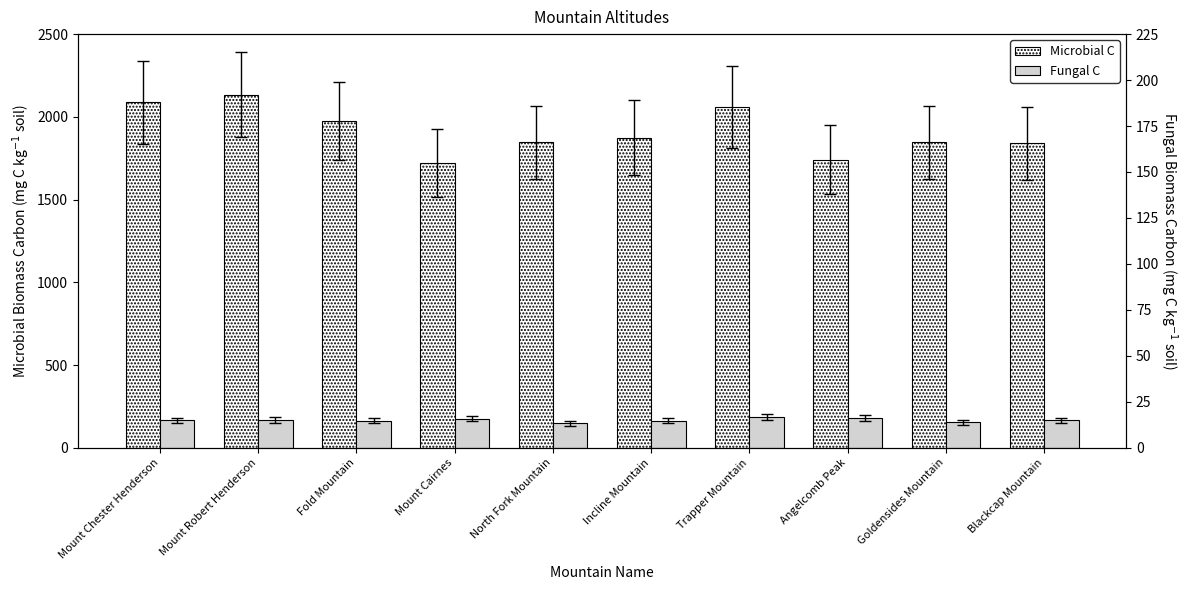

The Fungal C series shows 162.9 at Fold Mountain. True or false?

True